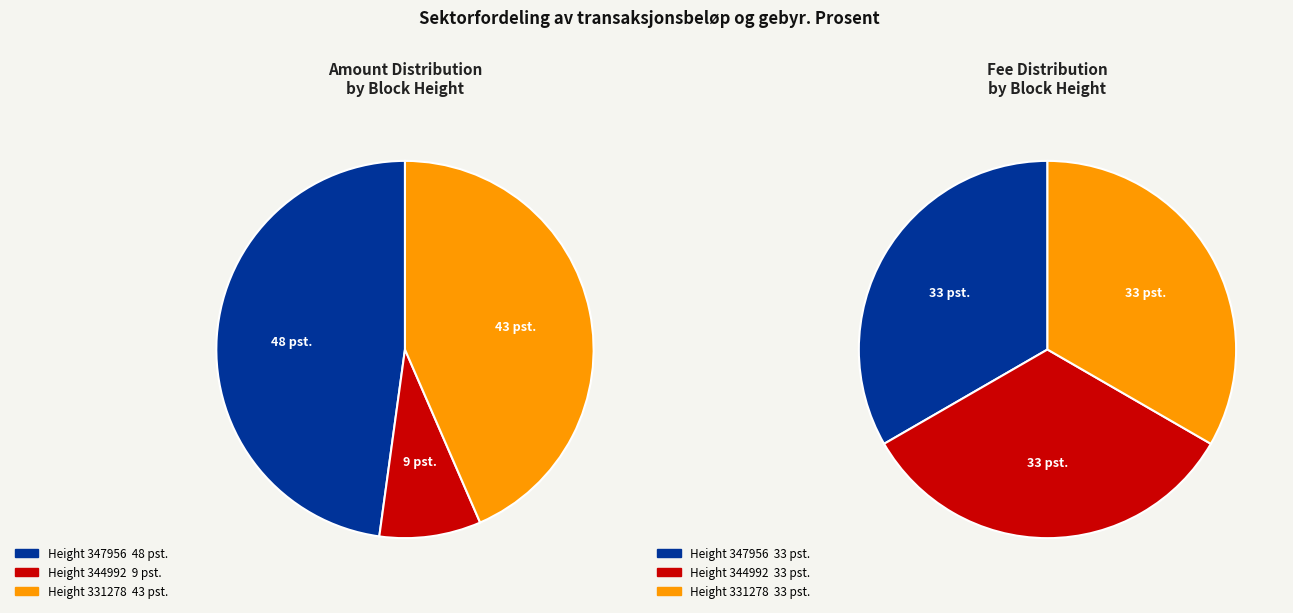

Combined, what portion of the pie is 344992 and 331278?

52.2%